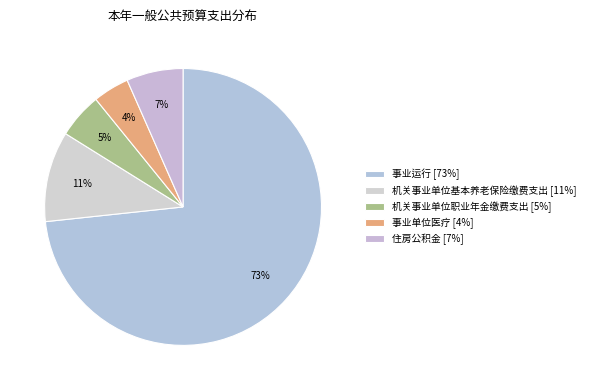

Rank the categories by value from highest to lowest.

事业运行, 机关事业单位基本养老保险缴费支出, 住房公积金, 机关事业单位职业年金缴费支出, 事业单位医疗